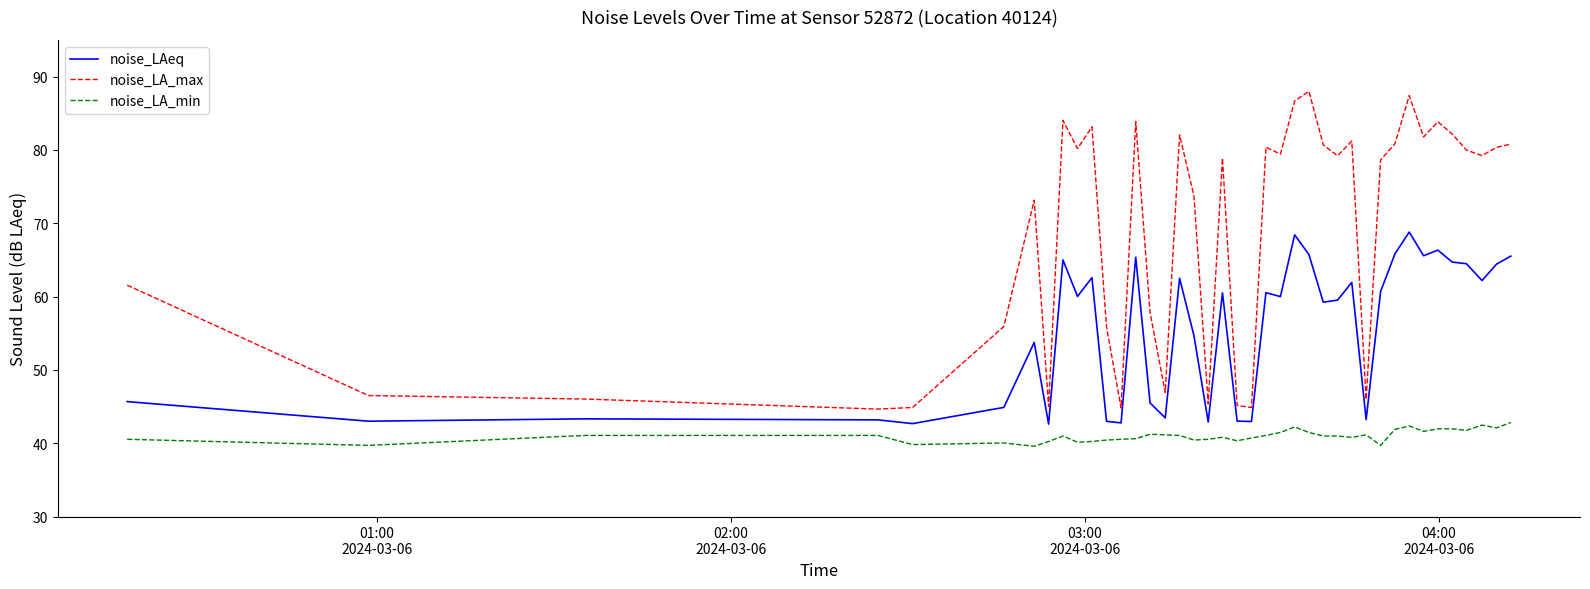

Which series has the widest spread of values?

noise_LA_max